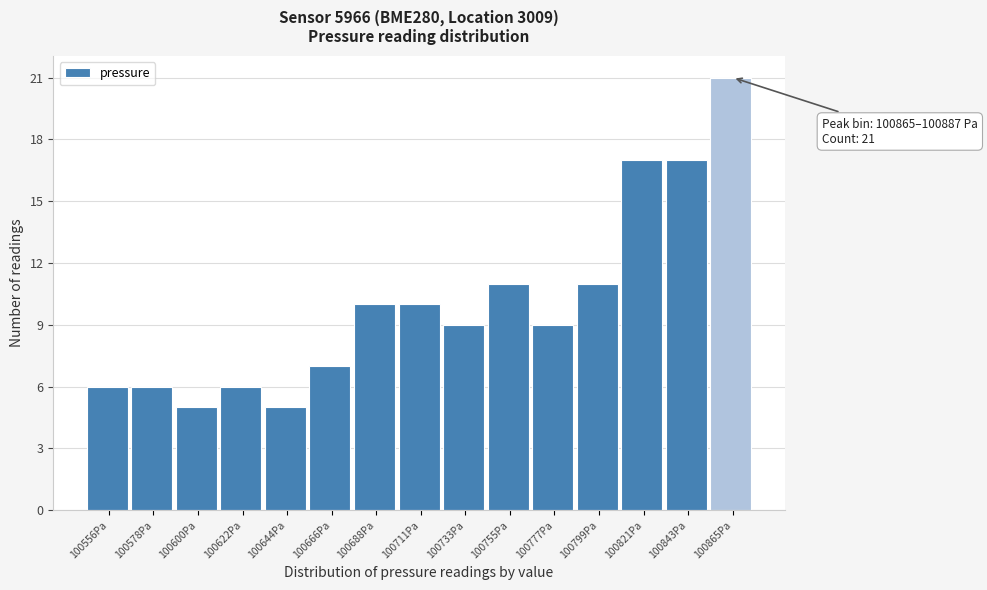

Reading right to left, what are all the values shown in this chart?

100865Pa=21	100843Pa=17	100821Pa=17	100799Pa=11	100777Pa=9	100755Pa=11	100733Pa=9	100711Pa=10	100688Pa=10	100666Pa=7	100644Pa=5	100622Pa=6	100600Pa=5	100578Pa=6	100556Pa=6